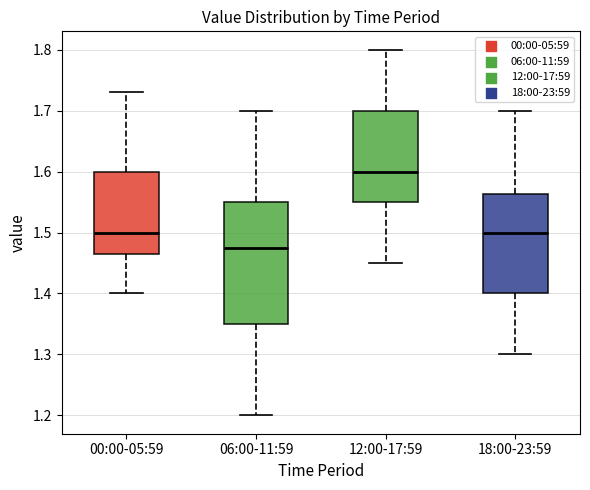

Where does the upper whisker of the box for 18:00-23:59 end on the y-axis? The values are not printed on the chart, so give them approximately, as read against the axis.

1.70